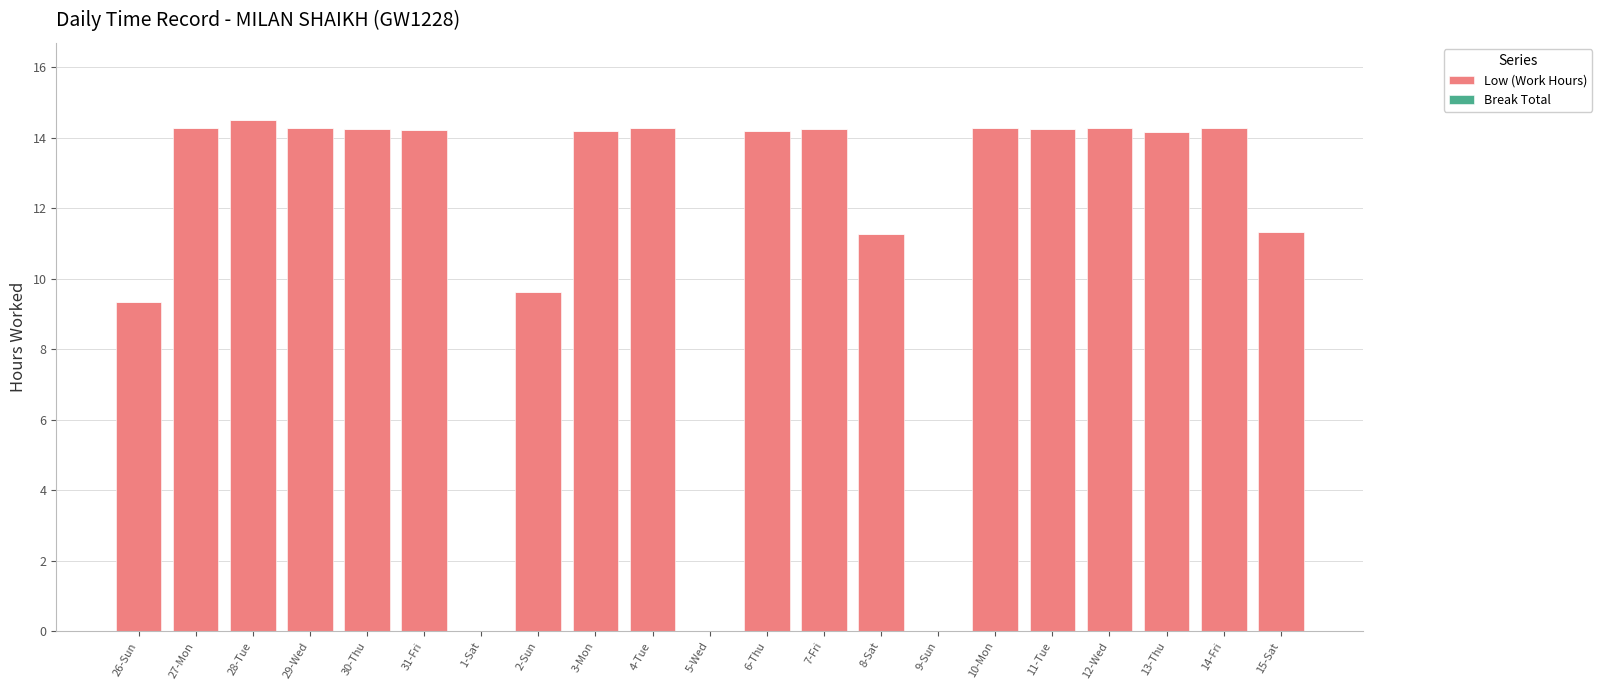

What is the ratio of the value at 31-Fri to the value at 12-Wed?

1.0